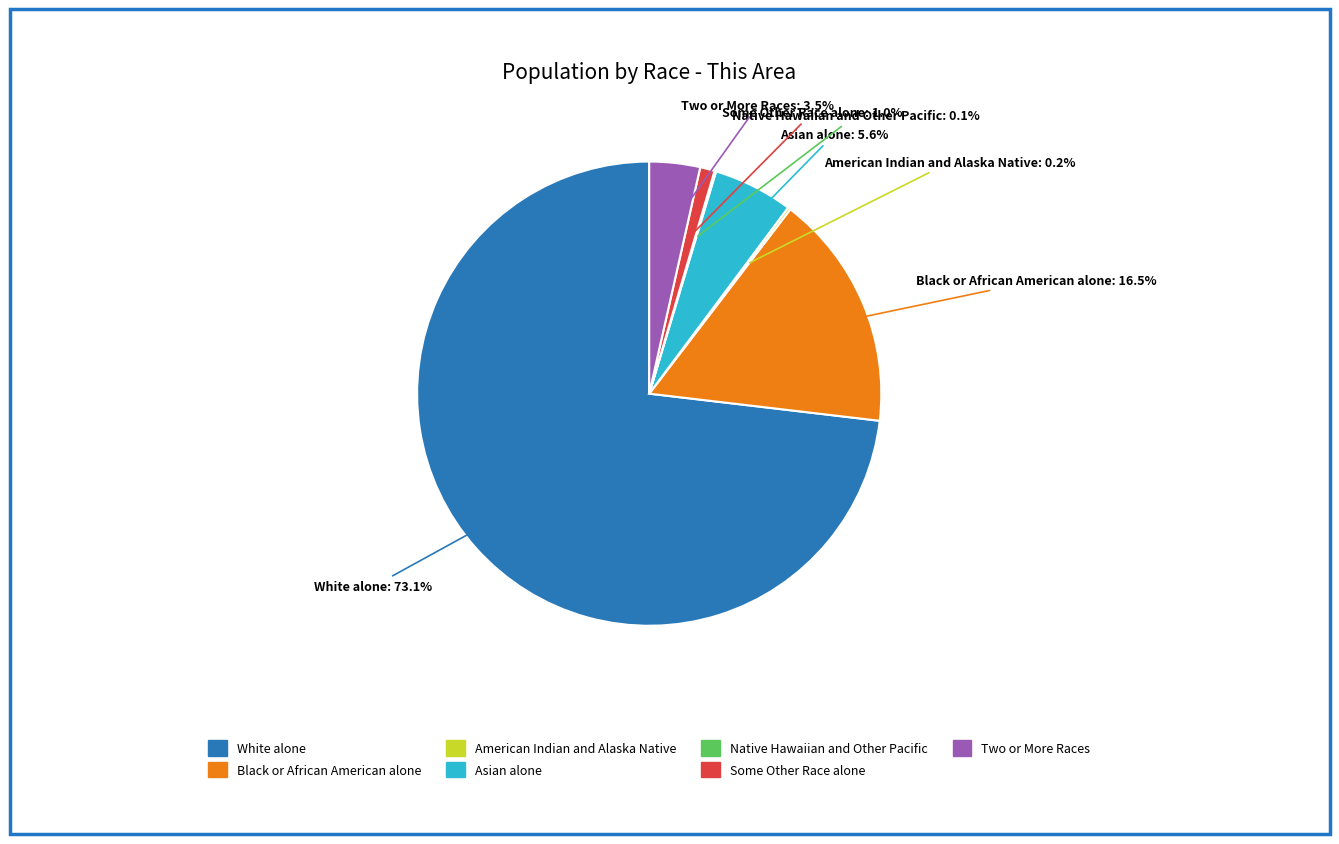

Which category has the biggest portion of the pie?

White alone